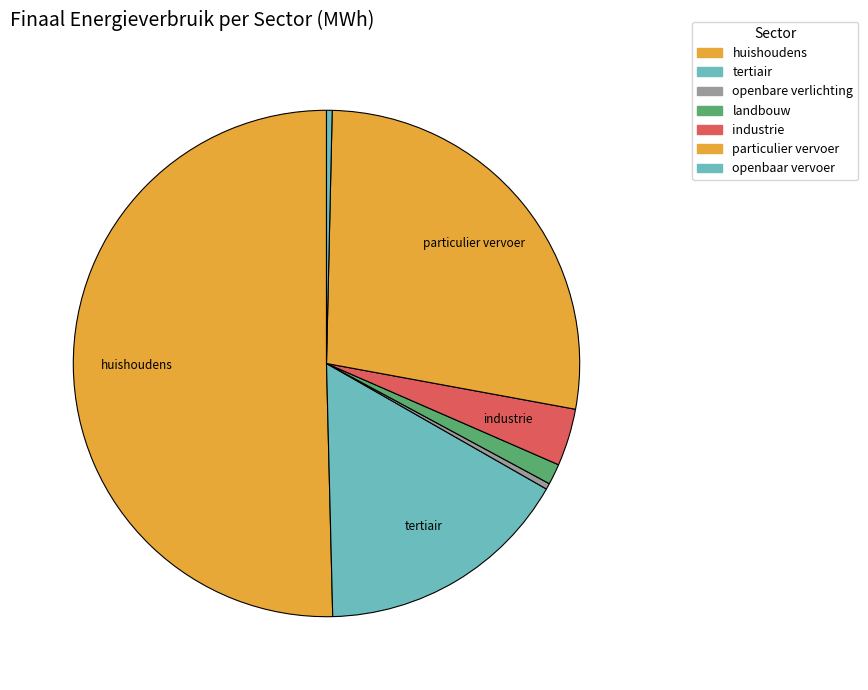

Count the number of slices in the pie.

7